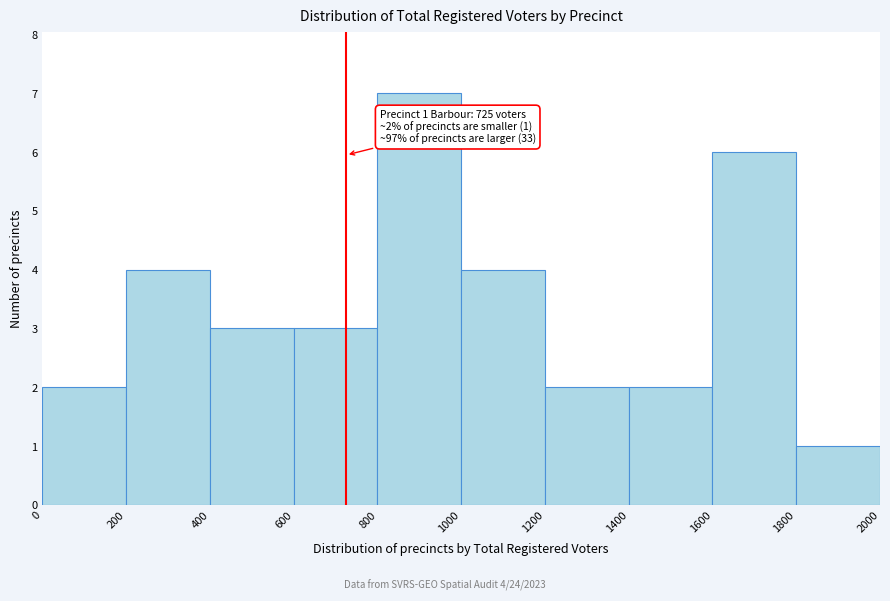

Which range on the x-axis has the tallest bar?

800 to 1000